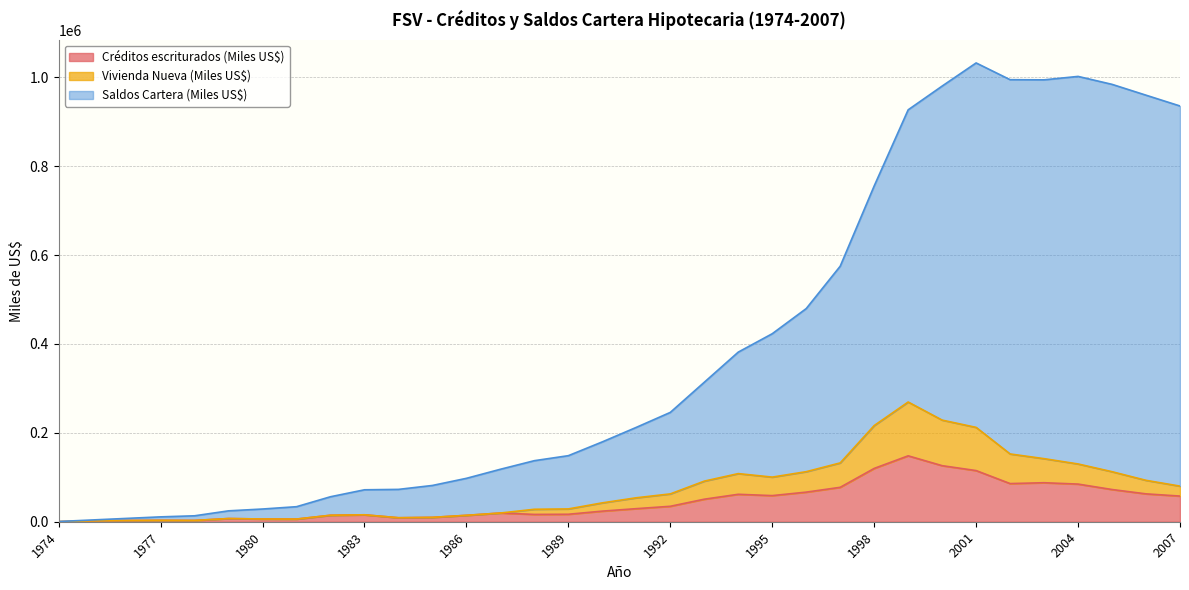

Where is the first local maximum for Vivienda Nueva (Miles US$)?

1977